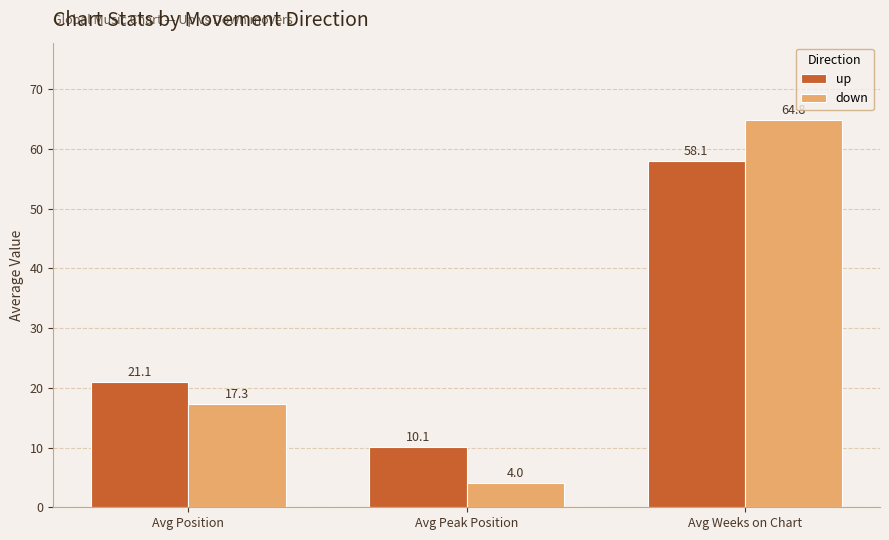

Which series has the largest total across all categories?

up